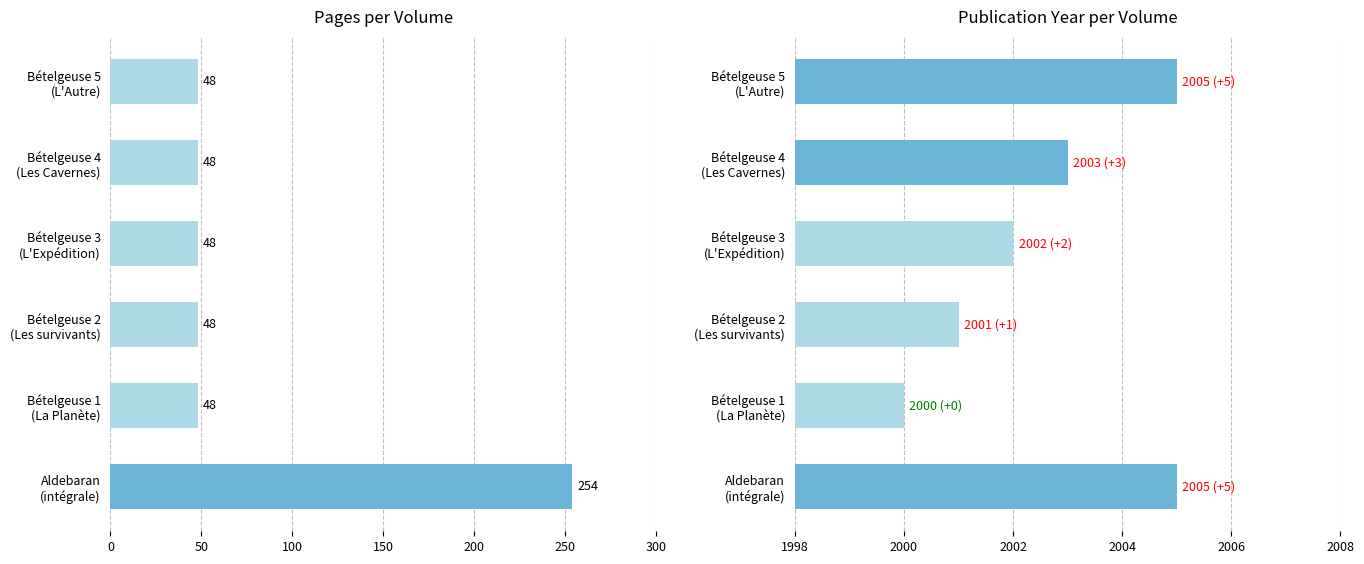

Reading right to left, extract all data points from this chart.

pages: 48	48	48	48	48	254
year: 2005	2003	2002	2001	2000	2005